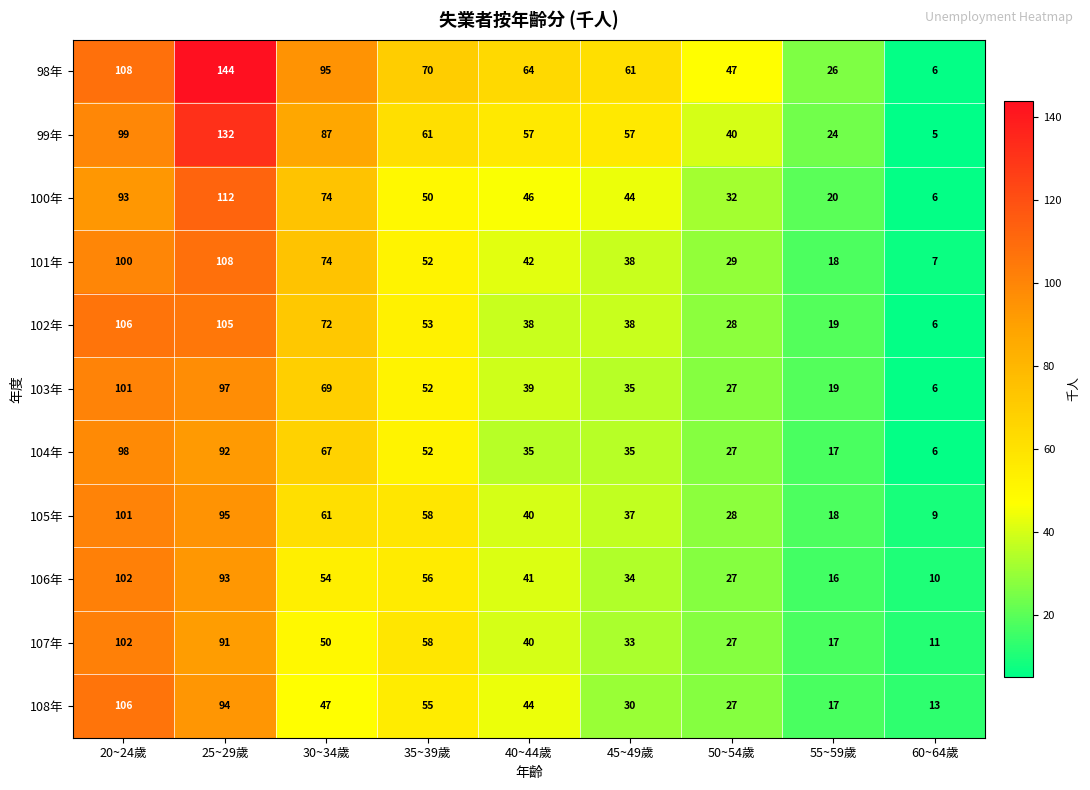

What is the difference between the 104年 values at 55~59歲 and 30~34歲?

50